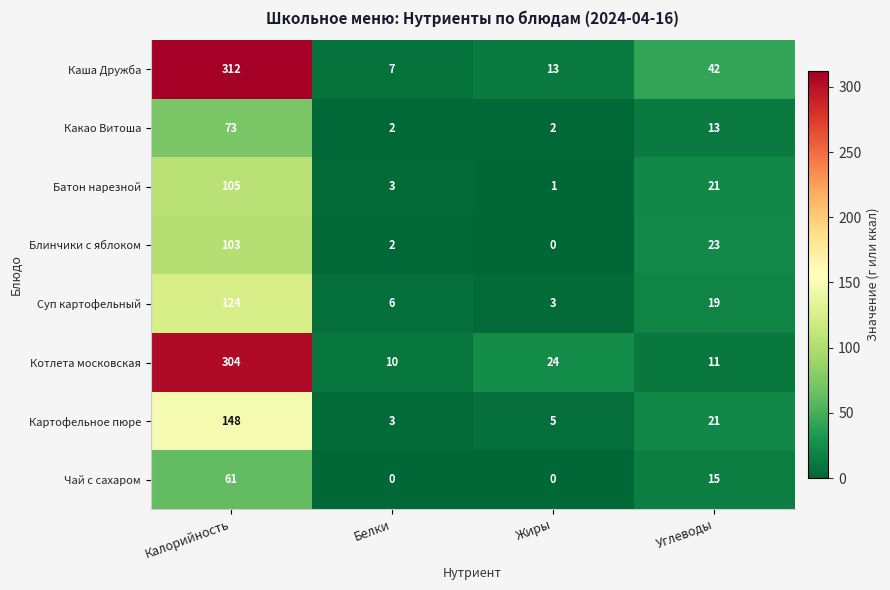

At which category does the chart reach its peak across all series?

Калорийность